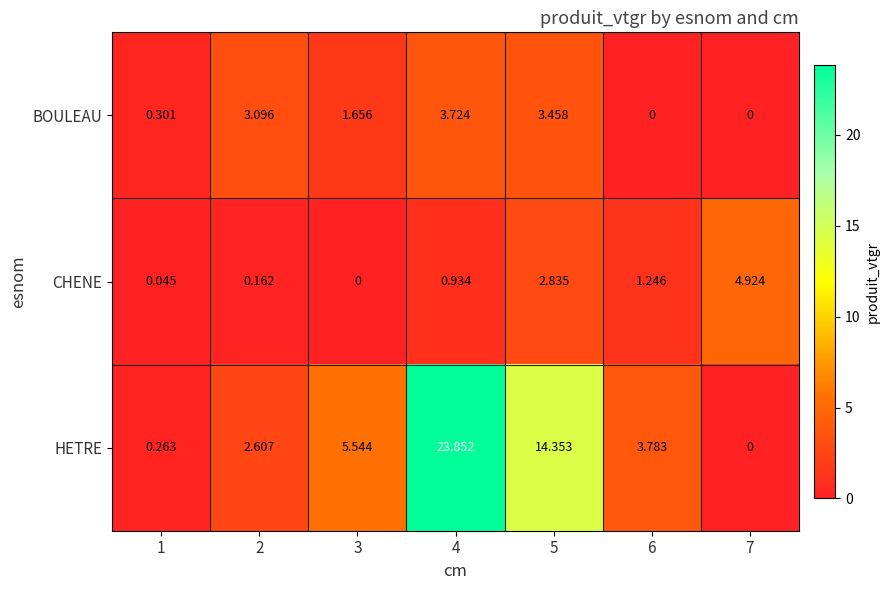

What is the maximum value shown in the chart?

23.9